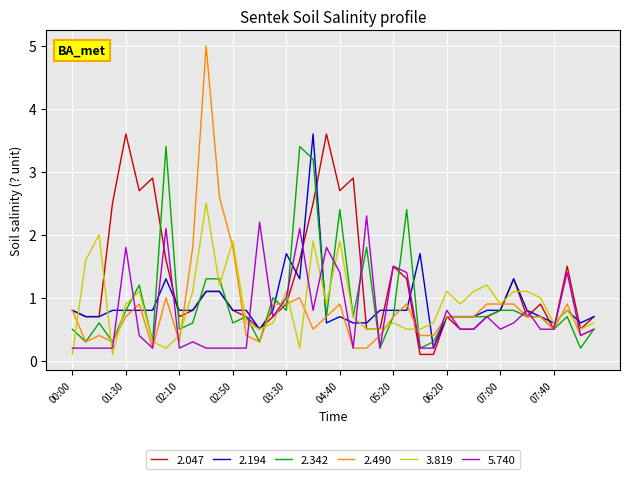

What is the maximum value shown in the chart?

5.0